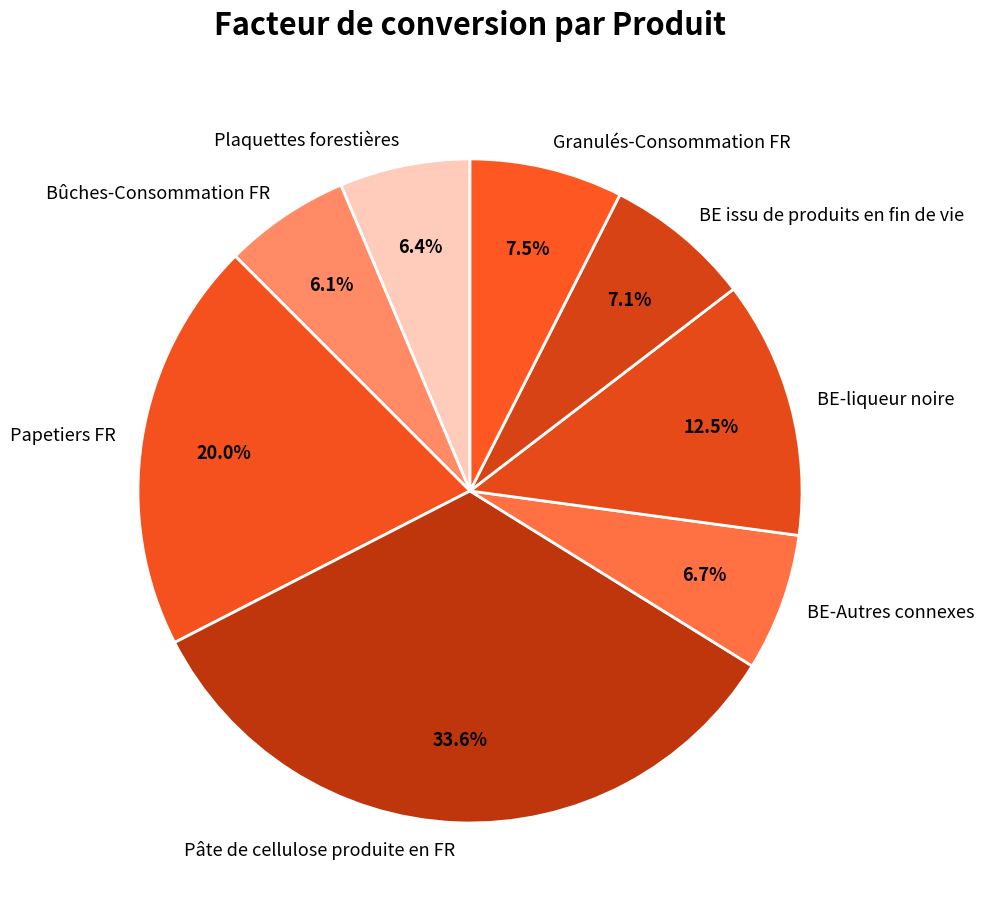

Does any single category account for the majority?

No